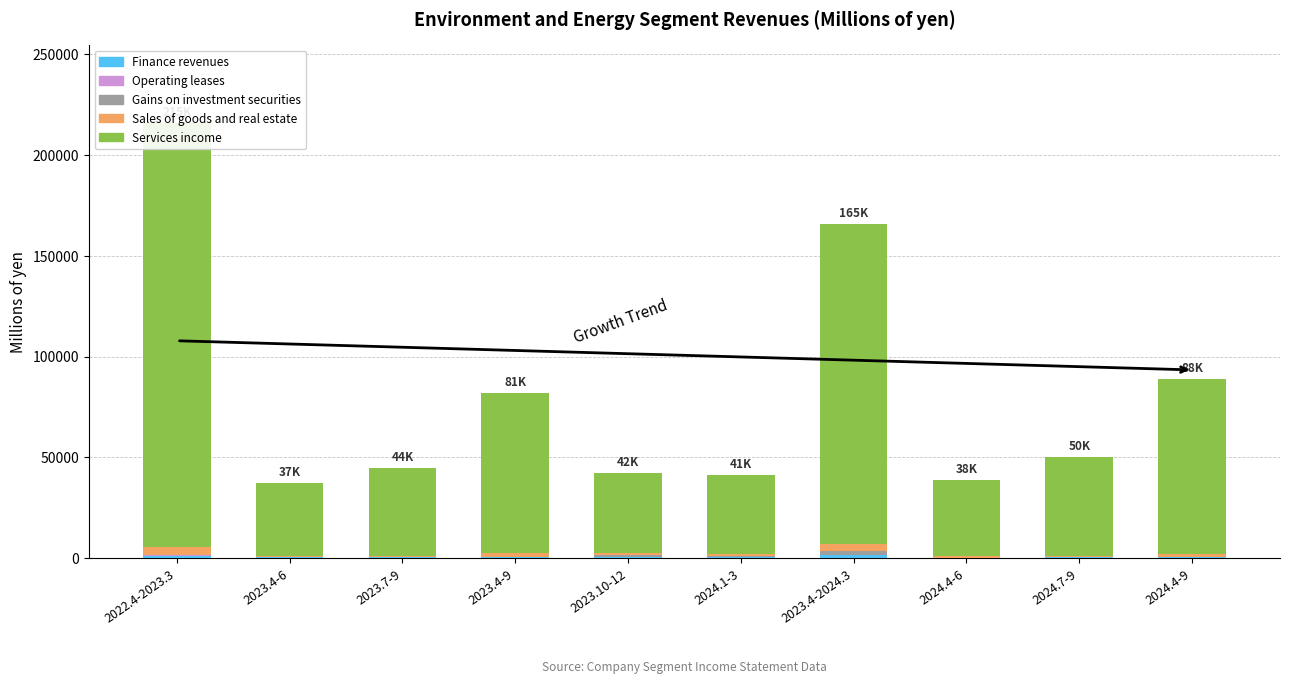

What is the difference between the maximum and minimum values in the Gains on investment securities series?

1784